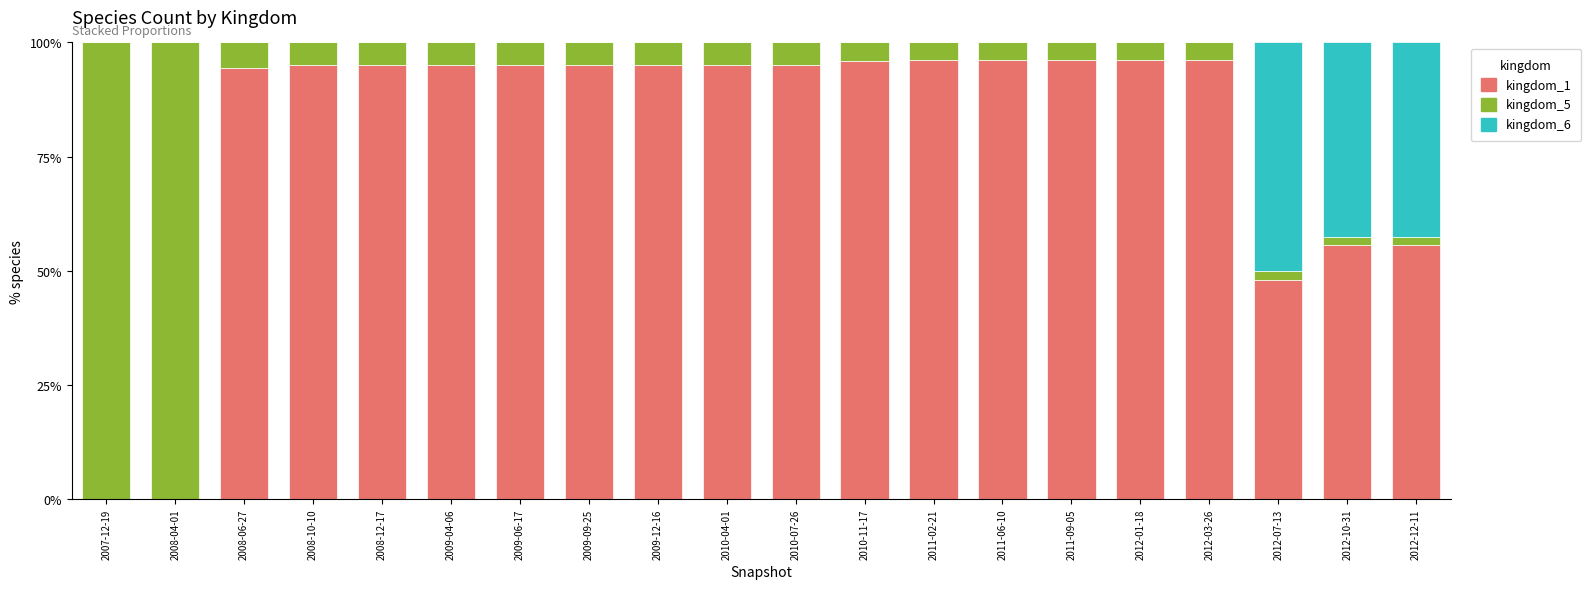

What is the total value across all series at 2007-12-19?

100.0